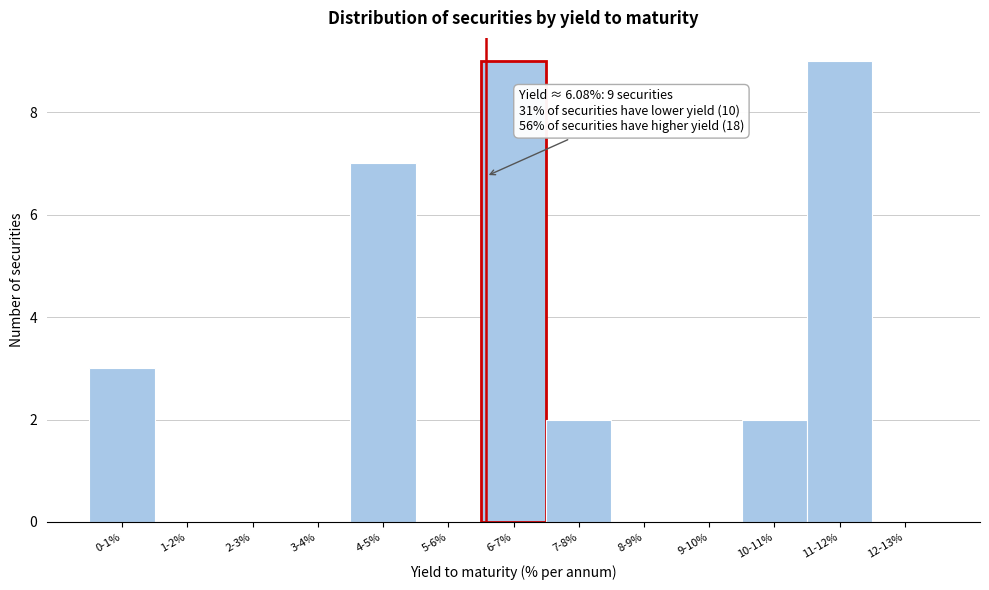

Reading left to right, what are all the values shown in this chart?

0-1%=3	1-2%=0	2-3%=0	3-4%=0	4-5%=7	5-6%=0	6-7%=9	7-8%=2	8-9%=0	9-10%=0	10-11%=2	11-12%=9	12-13%=0